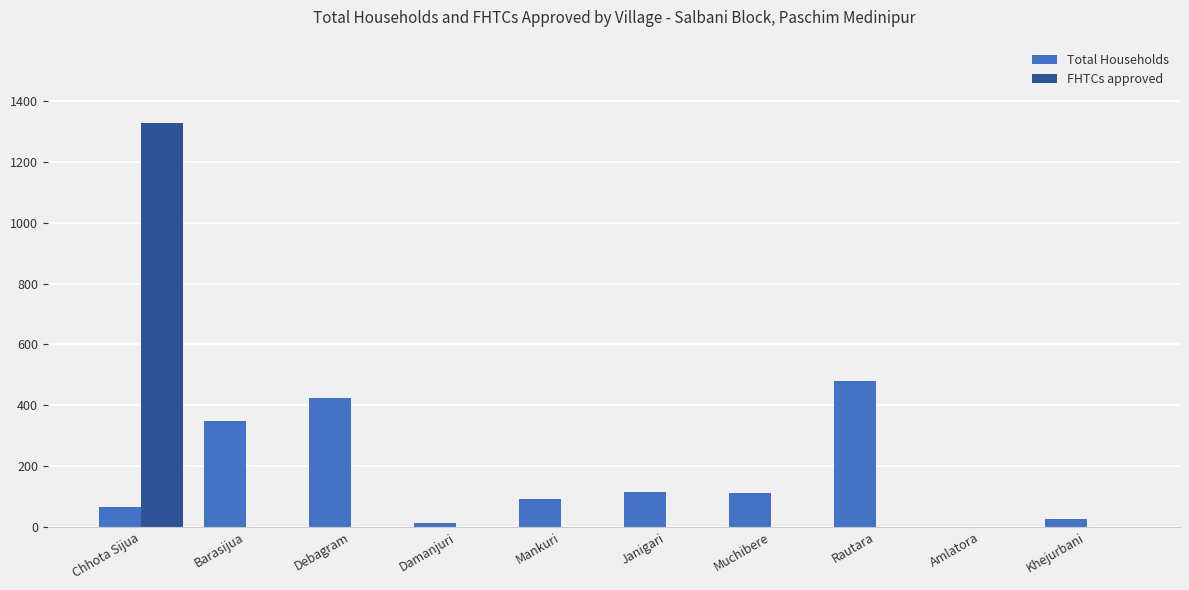

What is the sum of the Total Households values at Barasijua and Damanjuri?

361